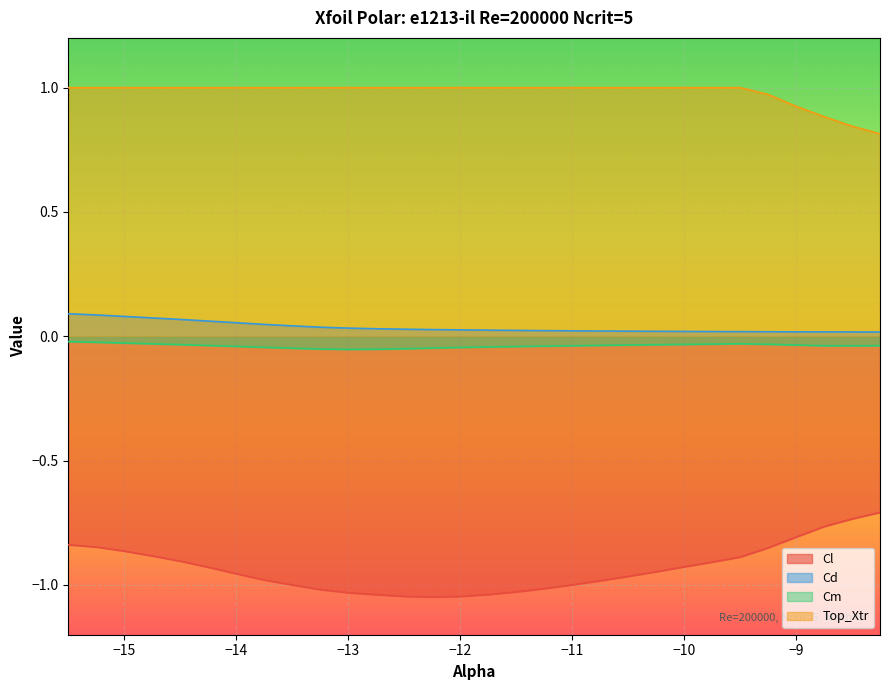

List the labels in order of Cm value, smallest first.

-13.0, -12.75, -13.25, -12.5, -13.5, -12.25, -12.0, -13.75, -11.75, -11.5, -14.0, -11.25, -8.5, -11.0, -8.75, -8.25, -14.25, -10.75, -10.5, -9.0, -10.25, -14.5, -10.0, -9.25, -9.75, -14.75, -9.5, -15.0, -15.25, -15.5